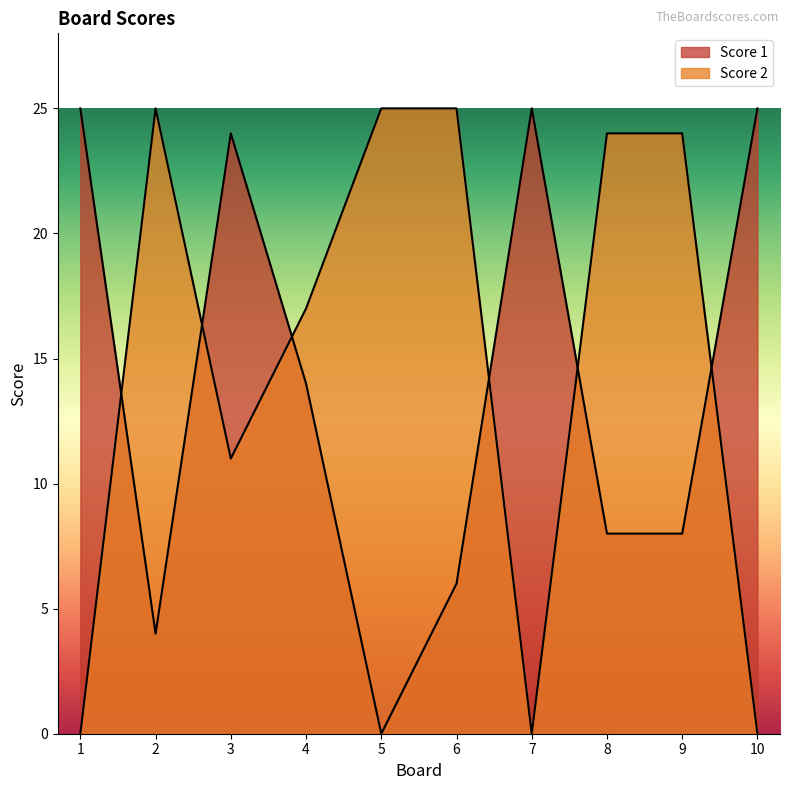

Rank the series by their maximum value, from lowest to highest.

Score 1, Score 2